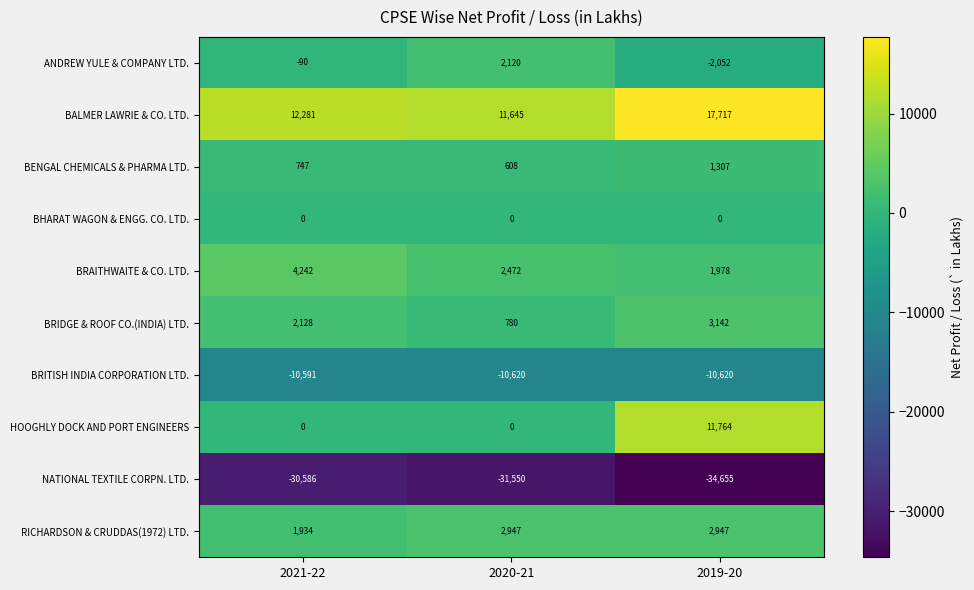

What is the total value across all series at 2021-22?

-19935